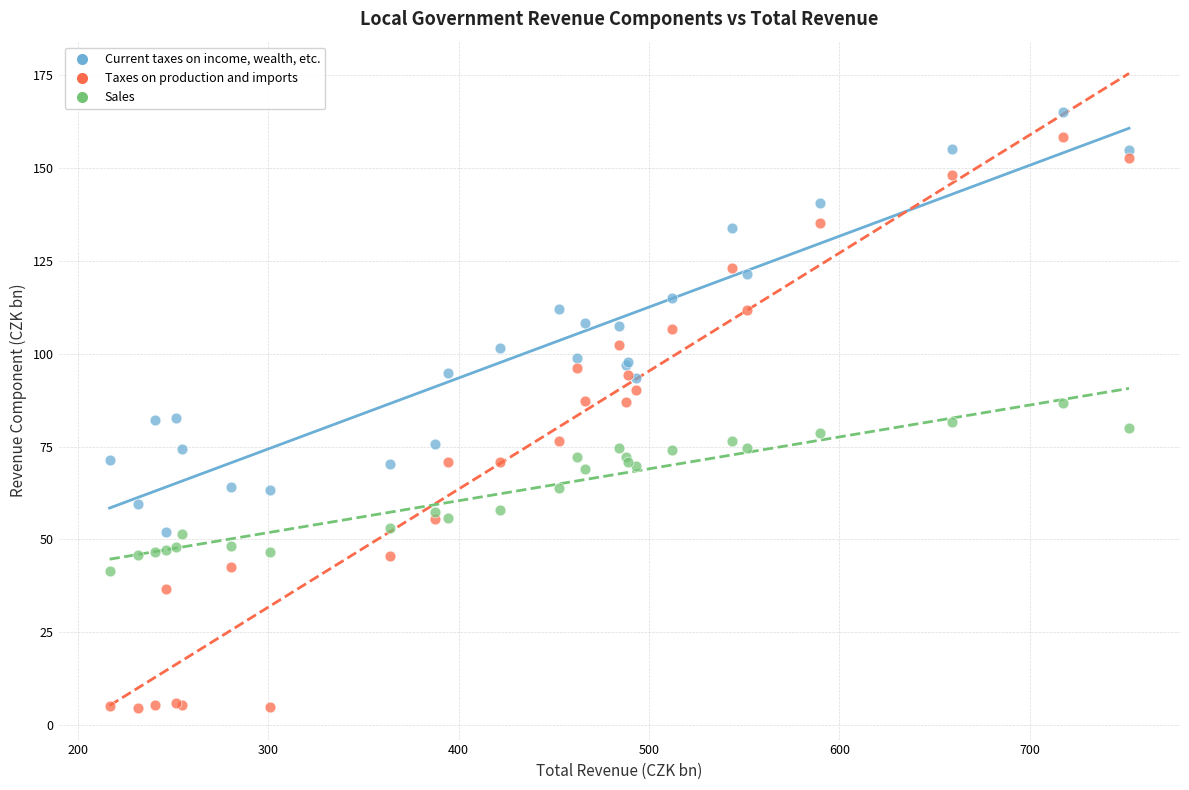

What are all the series names shown in the legend?

Current taxes on income, wealth, etc., Taxes on production and imports, Sales